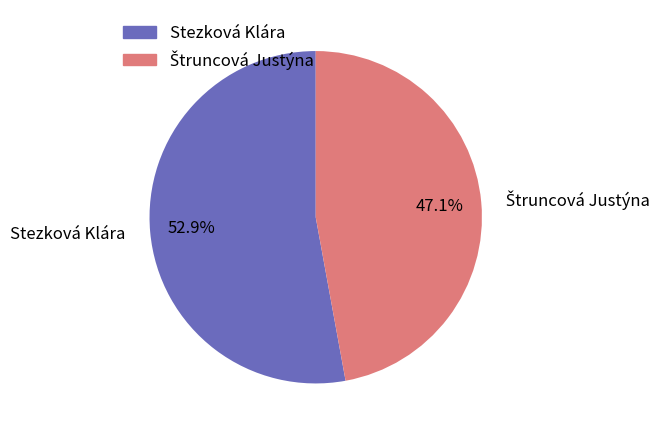

How much of the chart is everything except Stezková Klára?

47.1%